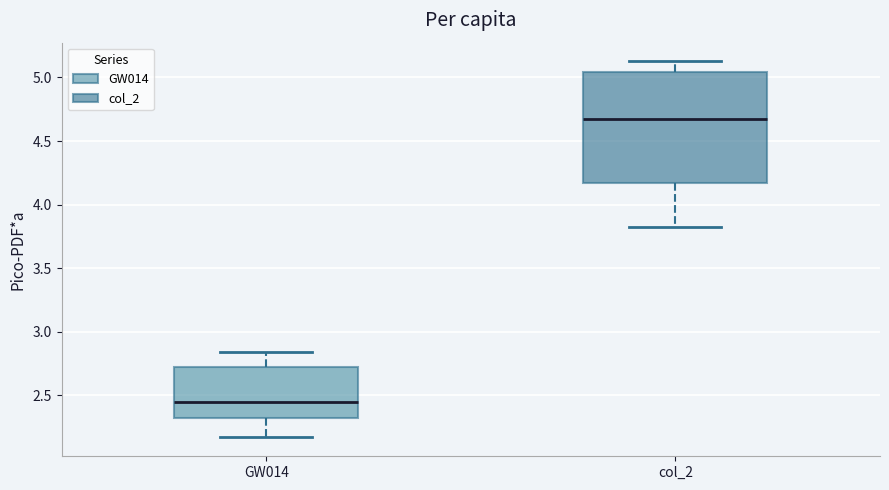

Where is the upper edge of the box for GW014 on the y-axis? The values are not printed on the chart, so give them approximately, as read against the axis.

2.70